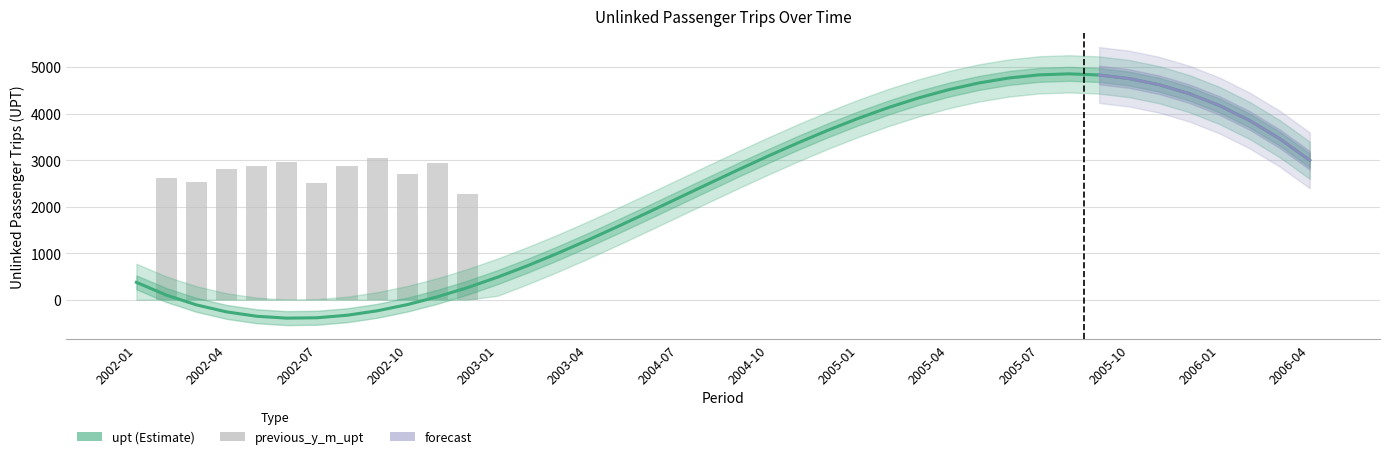

What position from the left is 2003-03?

15